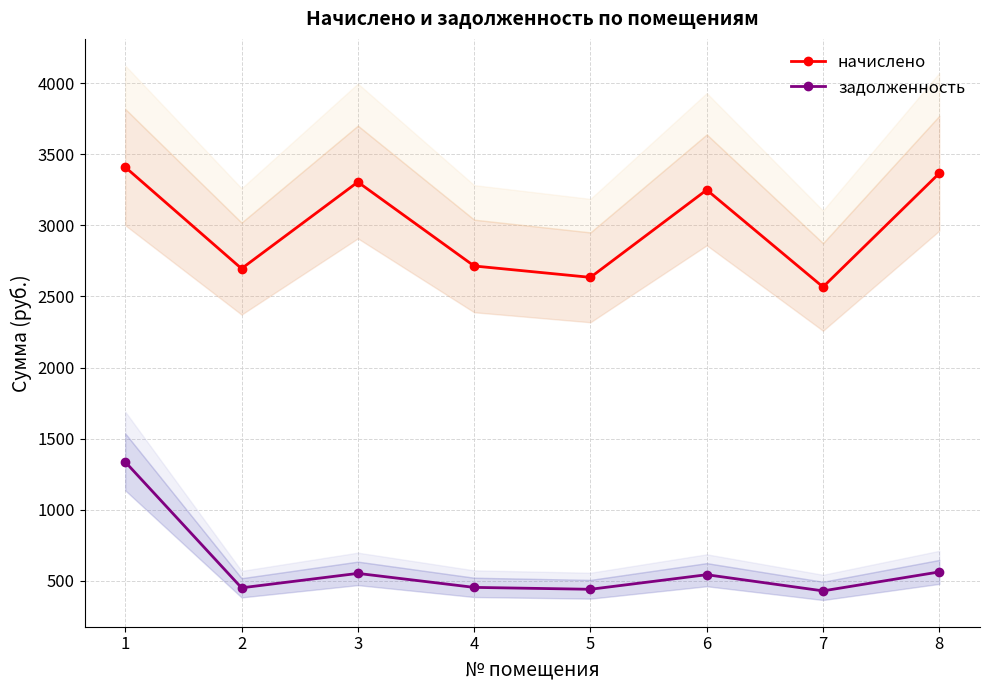

What is the minimum value shown in the chart?

427.8